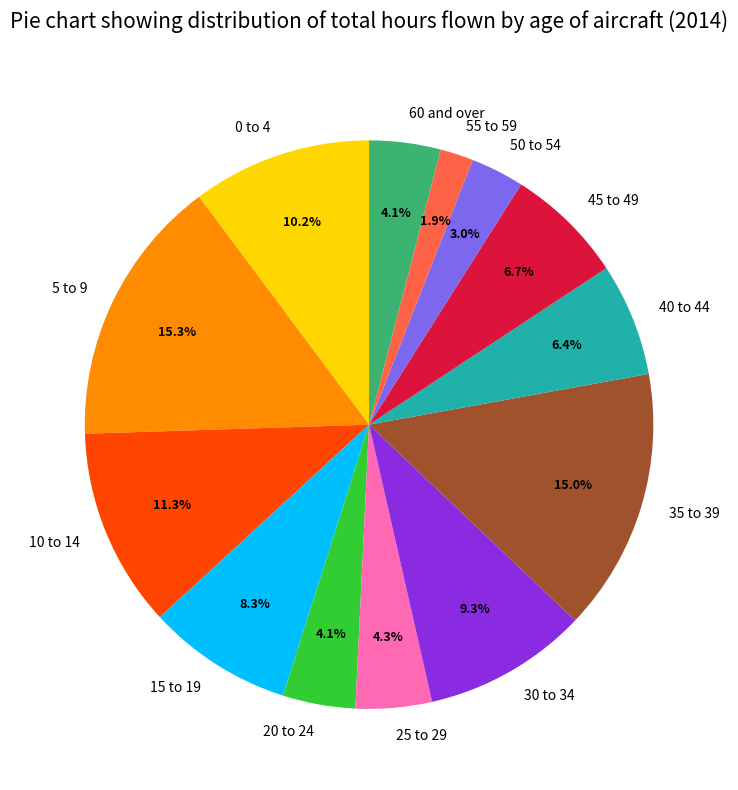

Does any single category account for the majority?

No